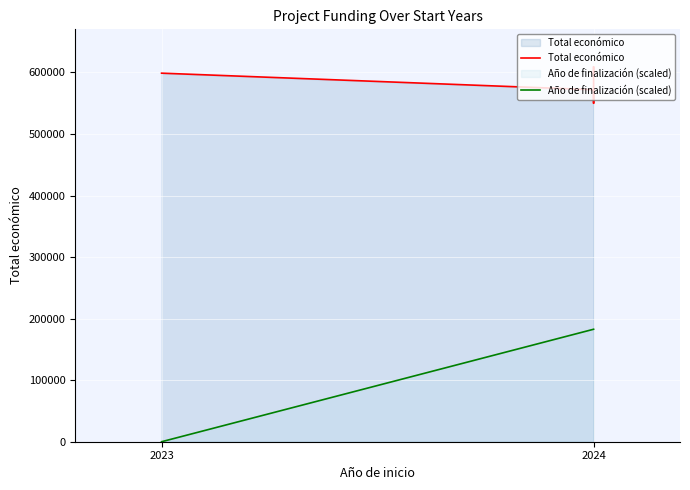

Between 2023 and 2024, which series saw the biggest shift?

Año de finalización (scaled)